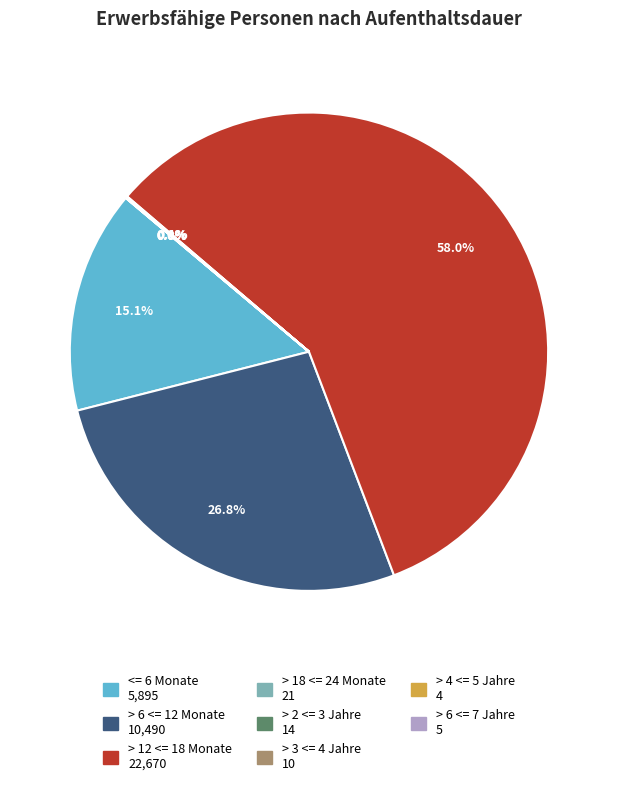

Does any single category account for the majority?

Yes